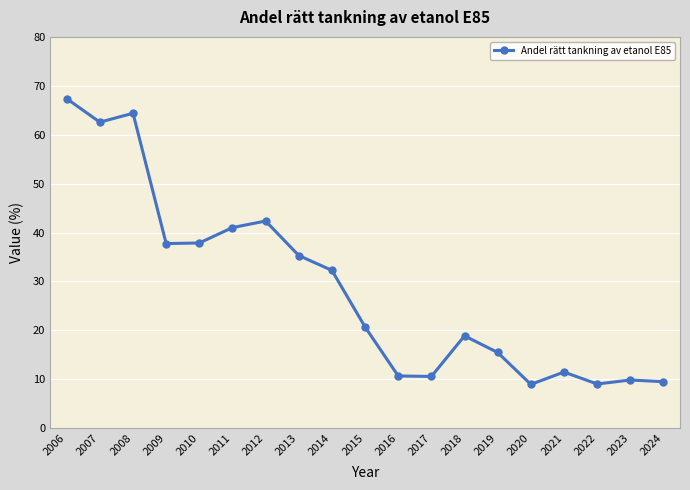

Does the chart have visible grid lines?

Yes